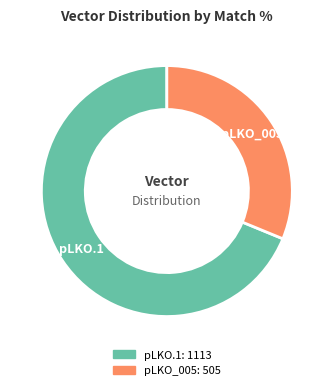

Is there any slice that represents more than half of the pie?

Yes